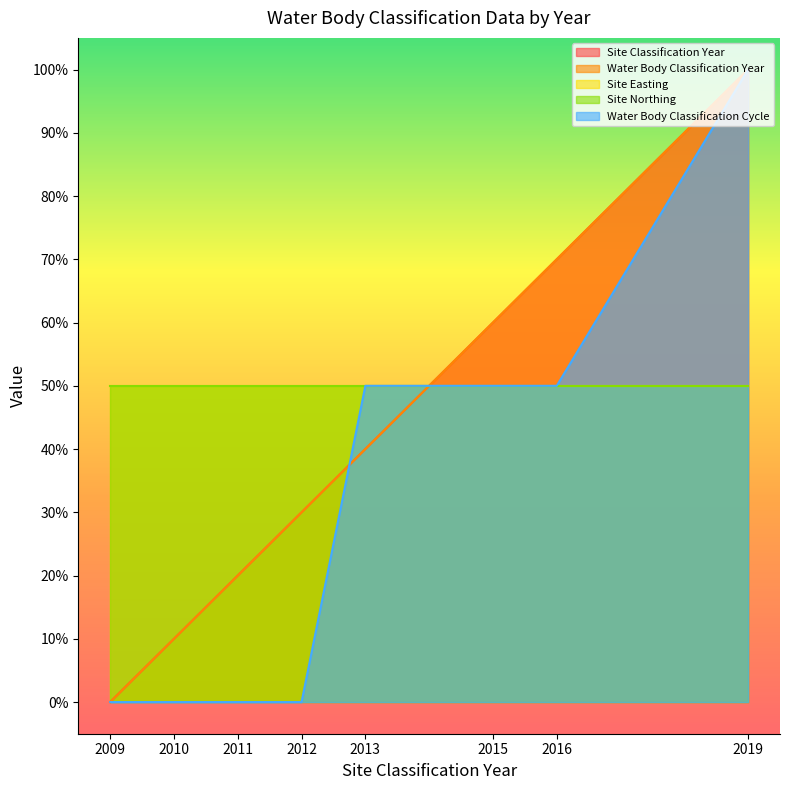

What is the average value of the Water Body Classification Year series?

41